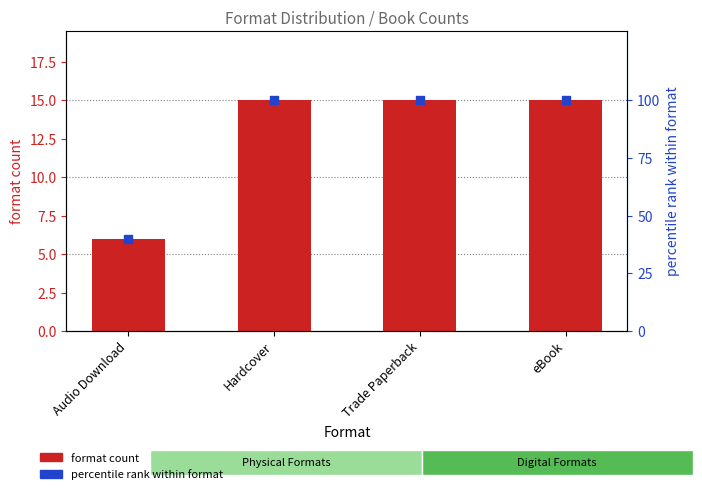

At how many categories does at least one series exceed 27?

4